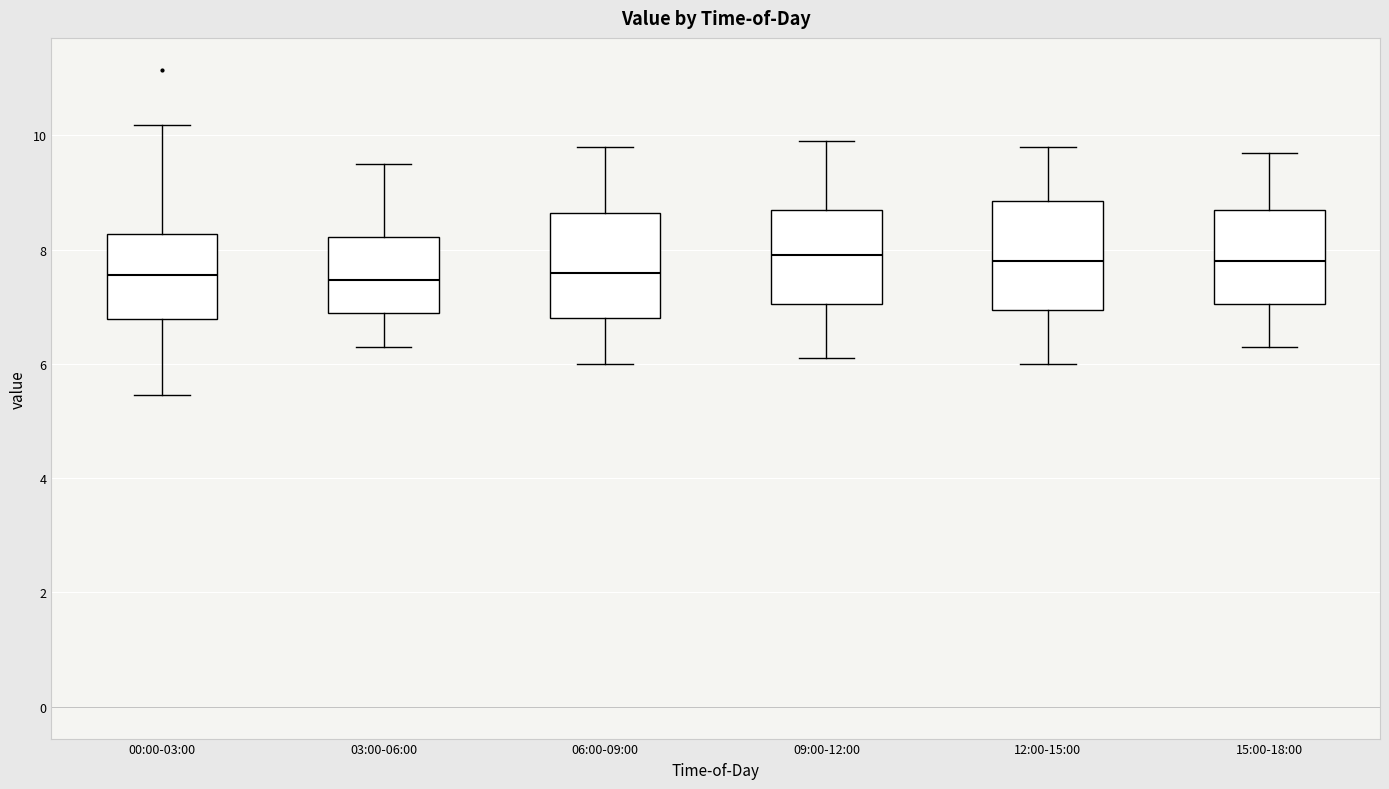

Reading left to right, transcribe this box plot: for each box, give where its median line is, the range the box spans, and where its two whiskers end, as read against the y-axis. The values are not printed on the chart, so give them approximately, as read against the axis.

00:00-03:00: median 7.6, box 6.8 to 8.2, whiskers 5.4 to 10.2
03:00-06:00: median 7.4, box 6.8 to 8.2, whiskers 6.4 to 9.6
06:00-09:00: median 7.6, box 6.8 to 8.6, whiskers 6.0 to 9.8
09:00-12:00: median 8.0, box 7.0 to 8.8, whiskers 6.2 to 10.0
12:00-15:00: median 7.8, box 7.0 to 8.8, whiskers 6.0 to 9.8
15:00-18:00: median 7.8, box 7.0 to 8.8, whiskers 6.4 to 9.8